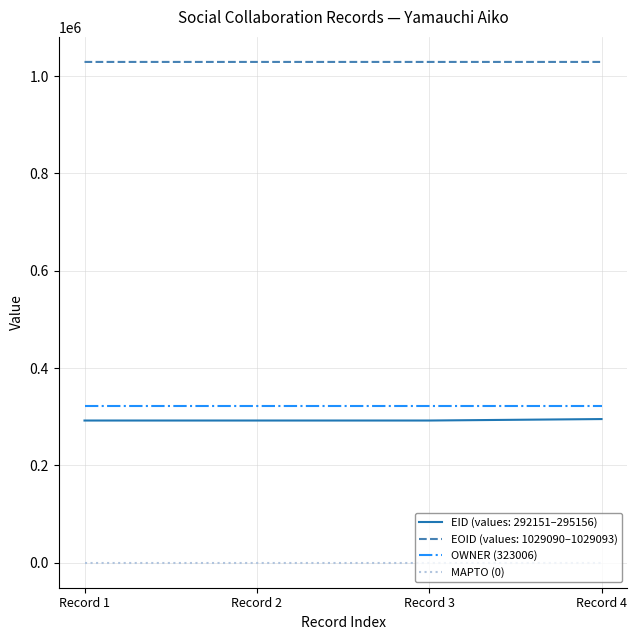

At how many categories does at least one series exceed 111783?

4